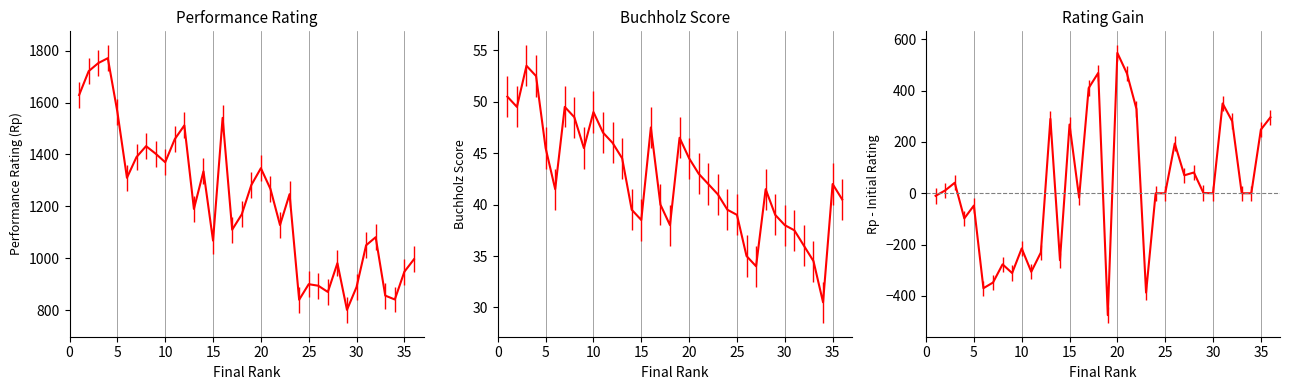

The value of Rp - Rating at 30 is 549.2. True or false?

False